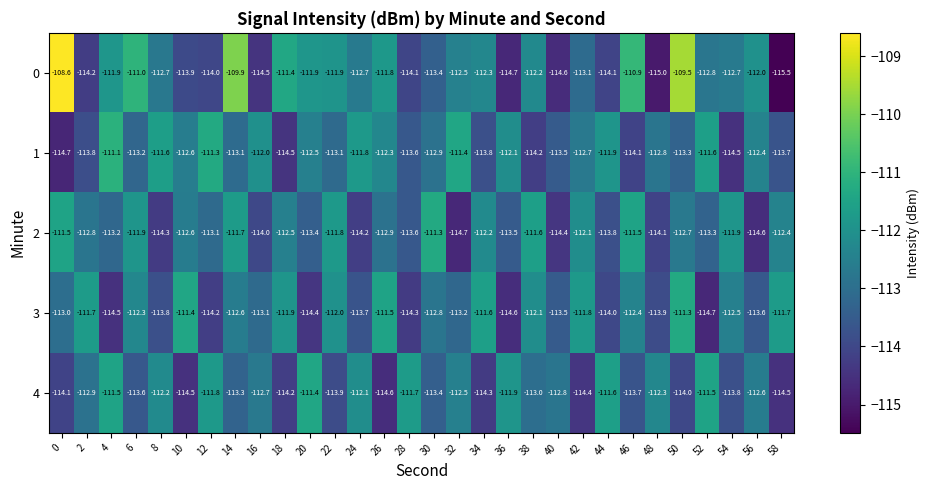

What is the sum of the 1 values at 12 and 20?

-223.8